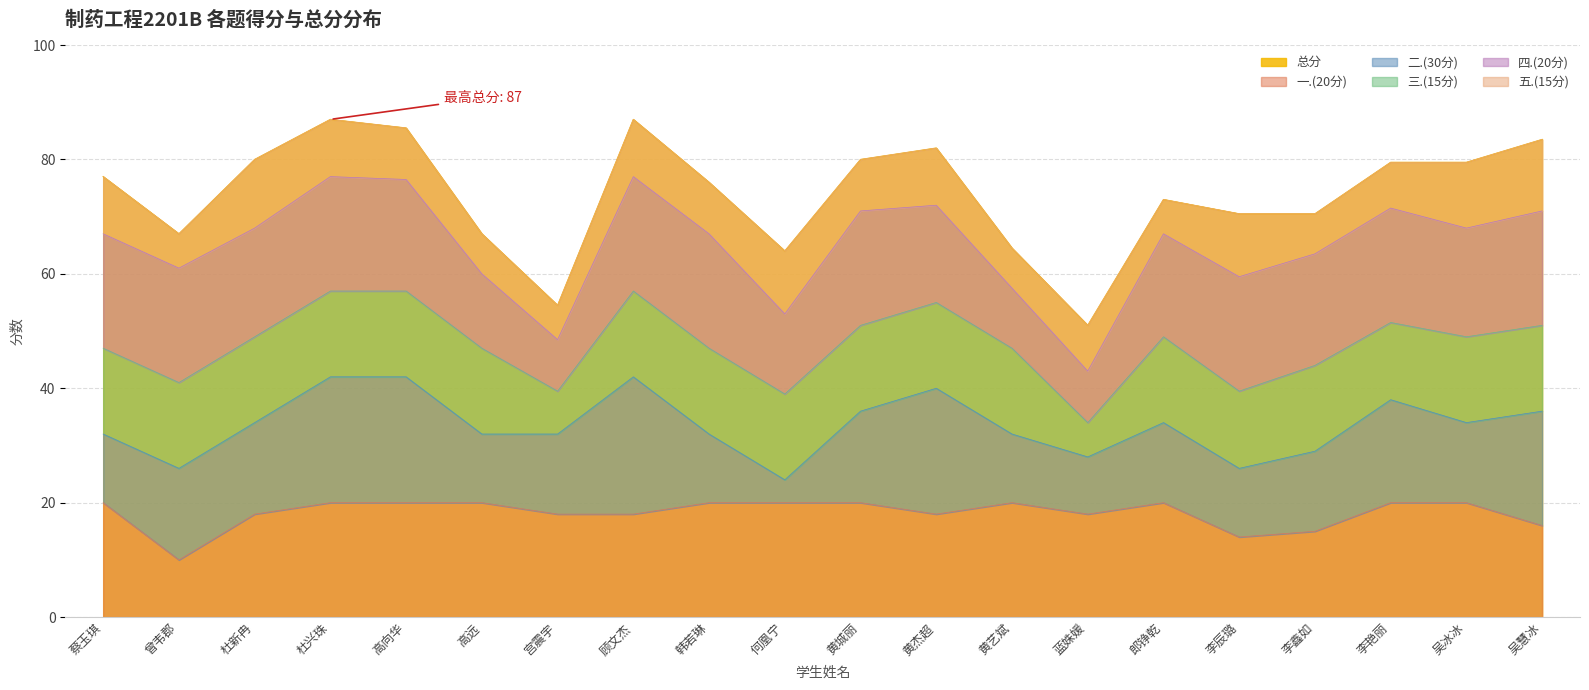

Is the value of 总分 at 高向华 greater than the value of 一.(20分) at 杜兴珠?

Yes